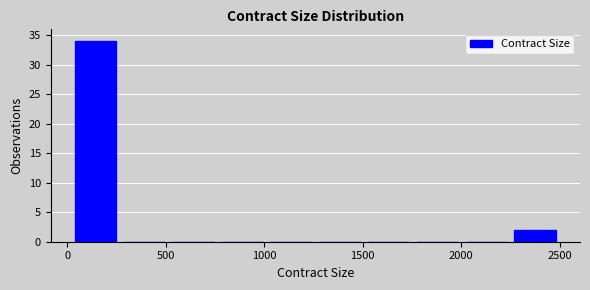

How tall is the bar that spans 0 to 250 on the x-axis? Neither the bar edges nor the heights are printed on the chart, so give them approximately, as read against the axes.

34